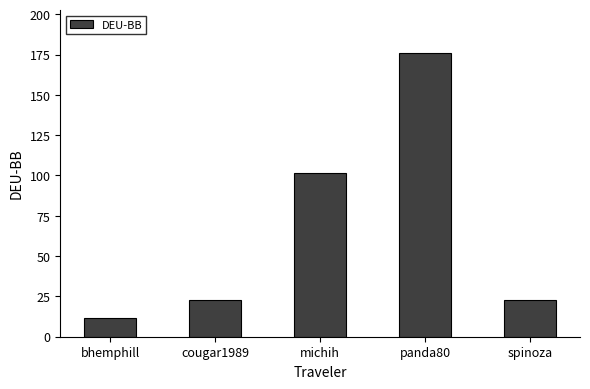

What is the sum of the values at michih and bhemphill?

113.1